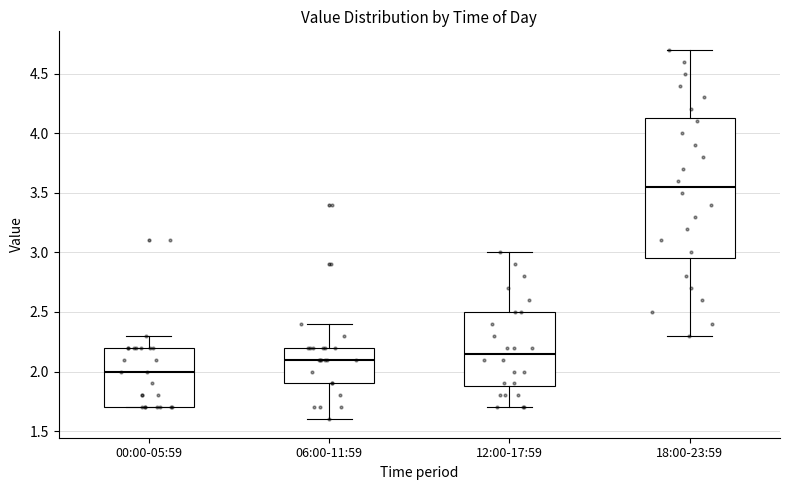

Reading left to right, read every box against the y-axis: the position of its median line, the range the box covers, and the ends of its whiskers. The values are not printed on the chart, so give them approximately, as read against the axis.

00:00-05:59: median 2.00, box 1.70 to 2.20, whiskers 1.70 to 2.30
06:00-11:59: median 2.10, box 1.90 to 2.20, whiskers 1.60 to 2.40
12:00-17:59: median 2.15, box 1.90 to 2.50, whiskers 1.70 to 3.00
18:00-23:59: median 3.55, box 2.95 to 4.15, whiskers 2.30 to 4.70